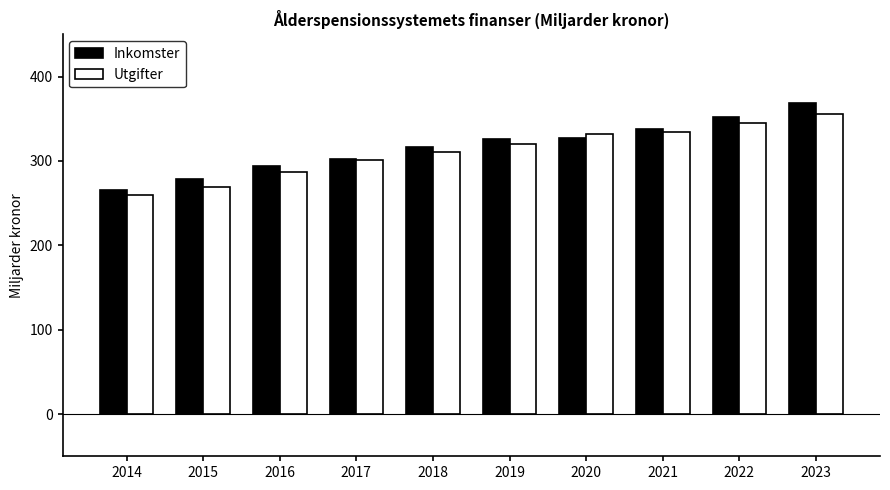

Is it true that Inkomster equals 111 at 2019?

False